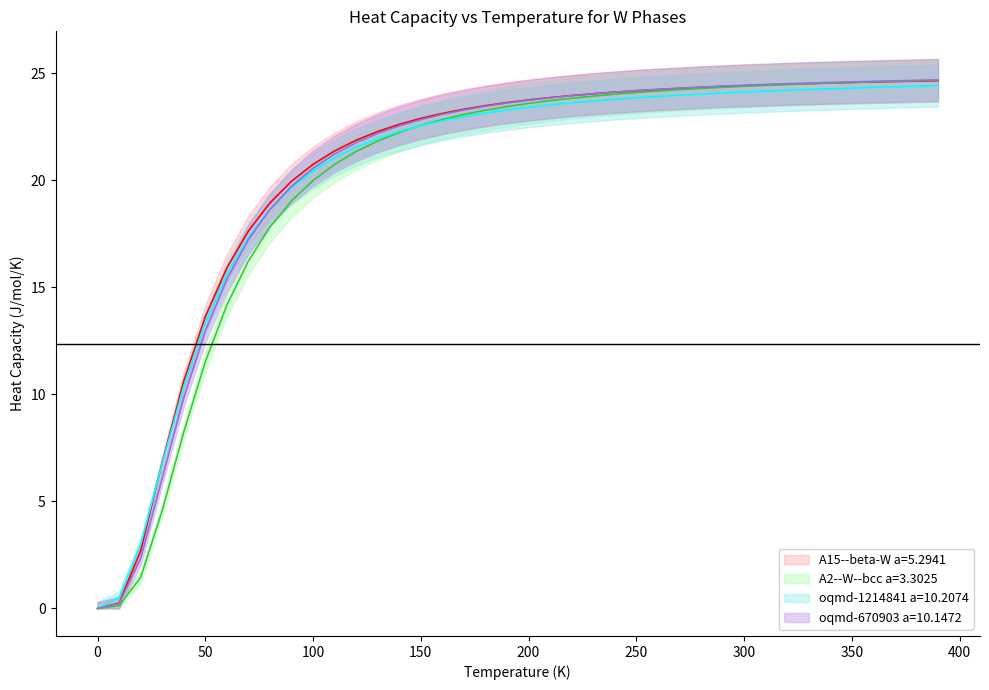

At which label does oqmd-1214841 a=10.2074 reach its peak?

390.0